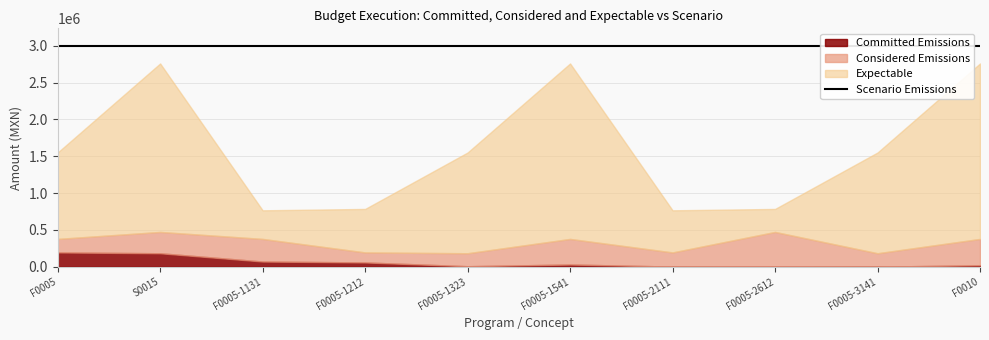

The Considered Emissions series shows 377889.6 at F0005-1541. True or false?

True